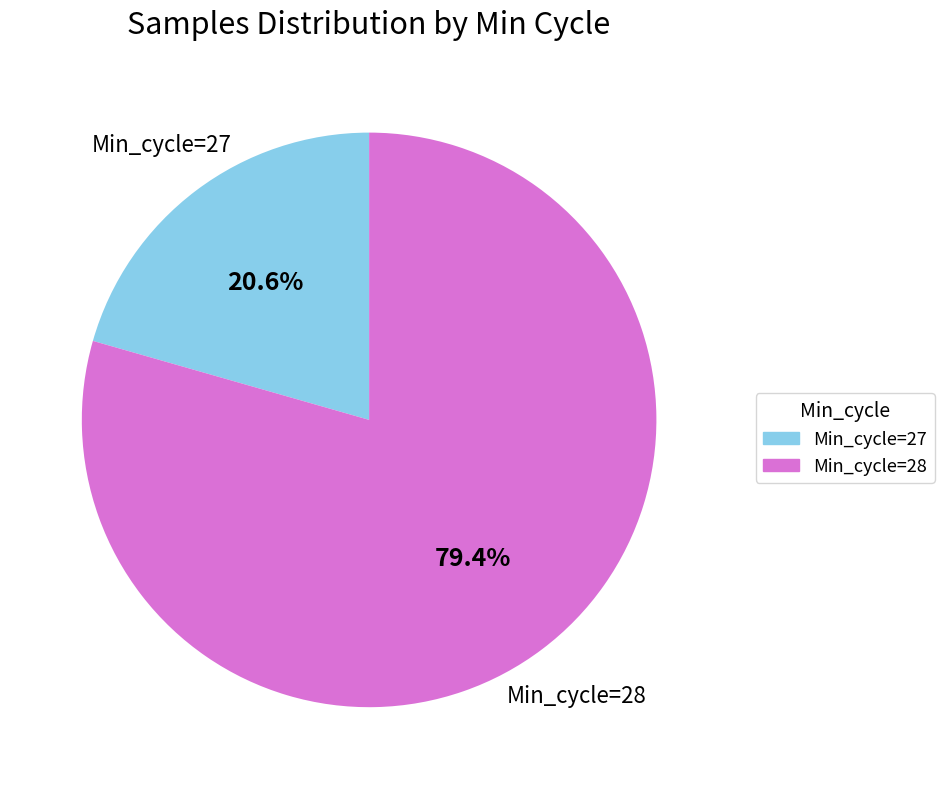

Which slice is the largest?

Min_cycle=28